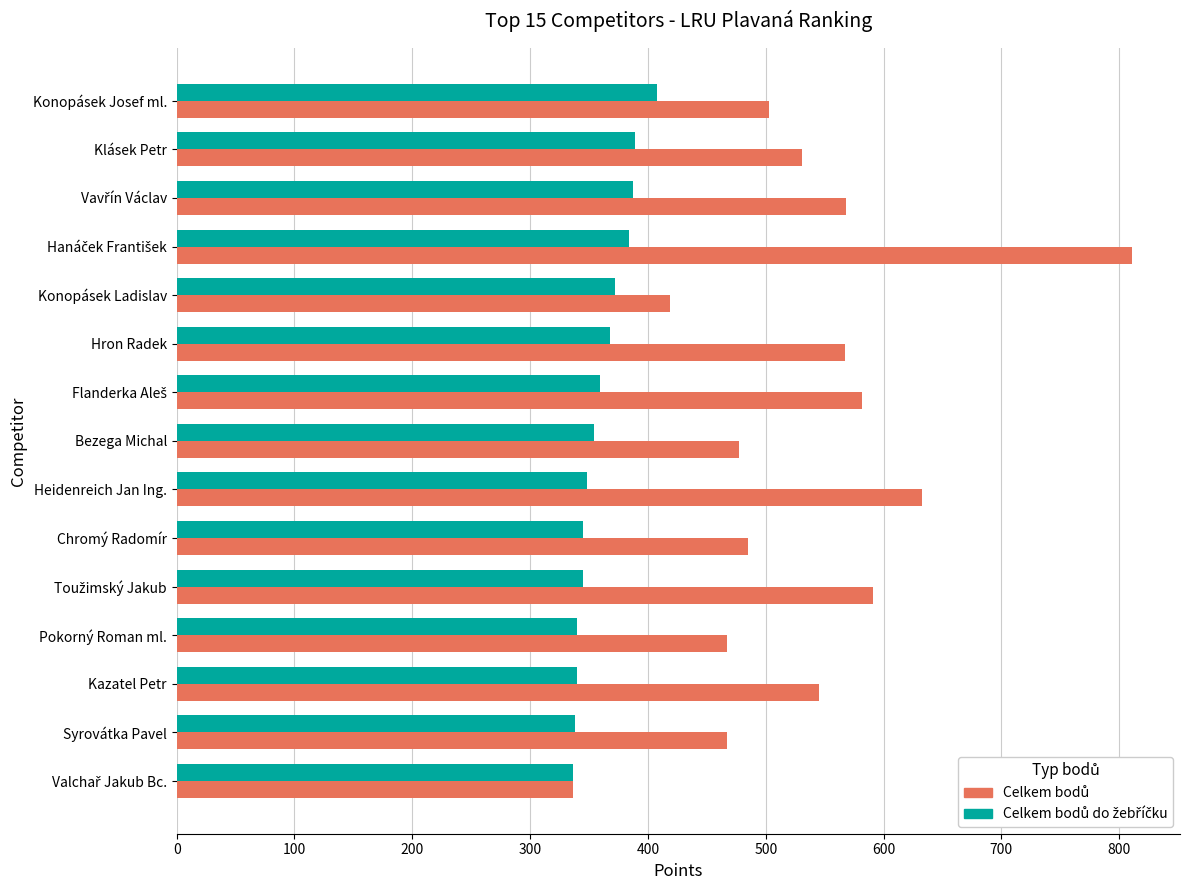

What is the total value across all series at Chromý Radomír?

830